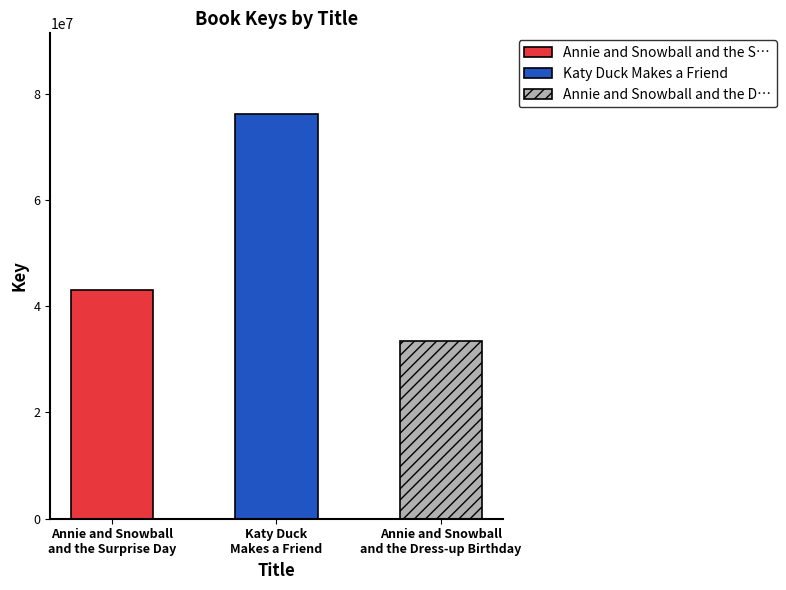

What is the difference between the maximum and minimum values?

42776744